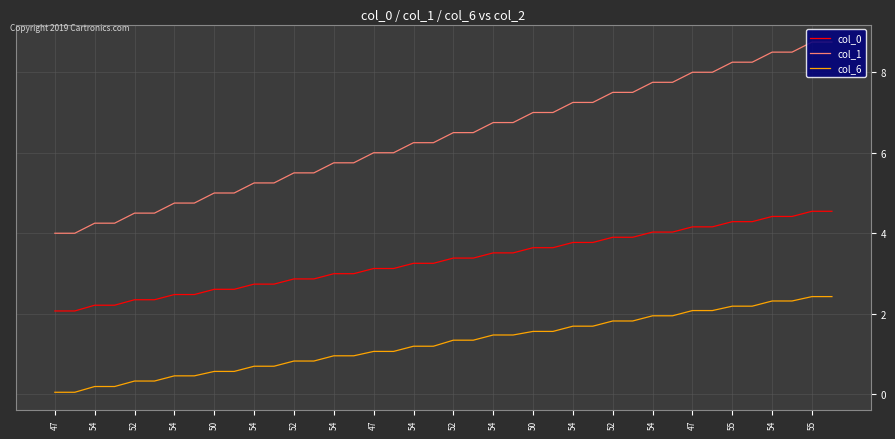

Count the number of categories in the chart.

40